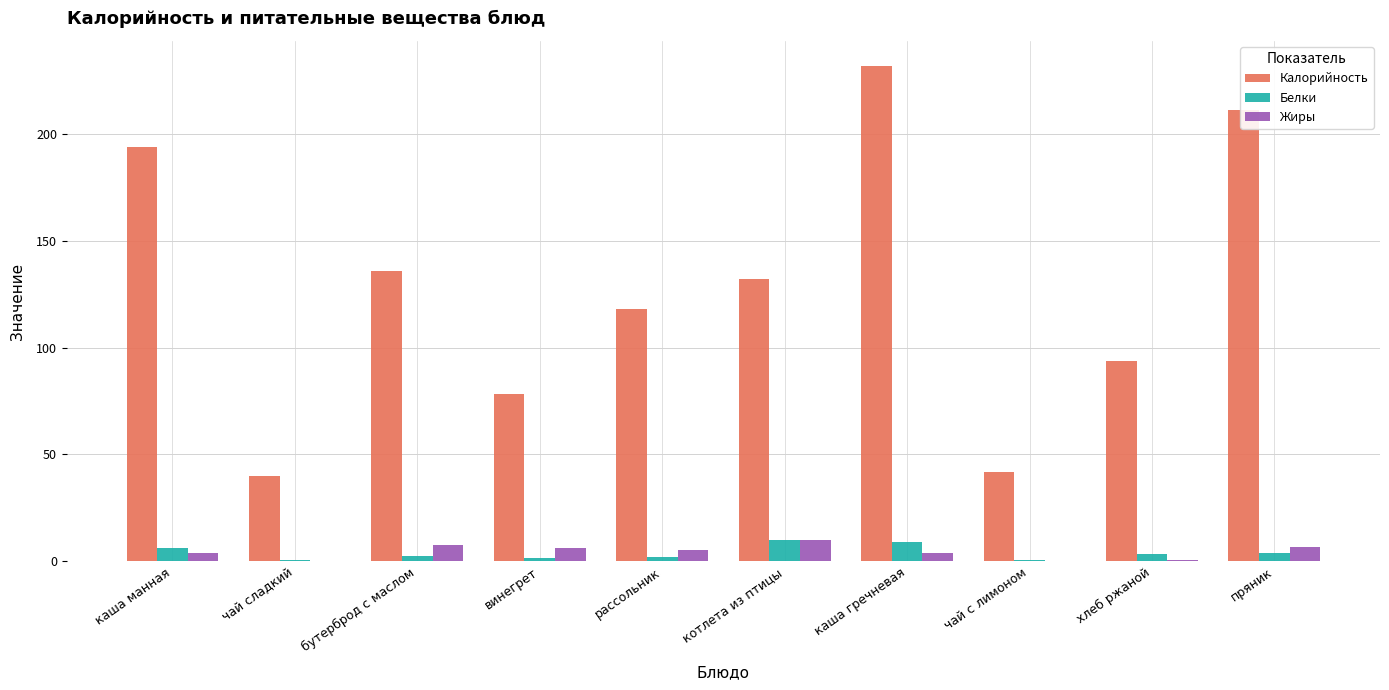

At which category is the sum across all series the highest?

каша гречневая